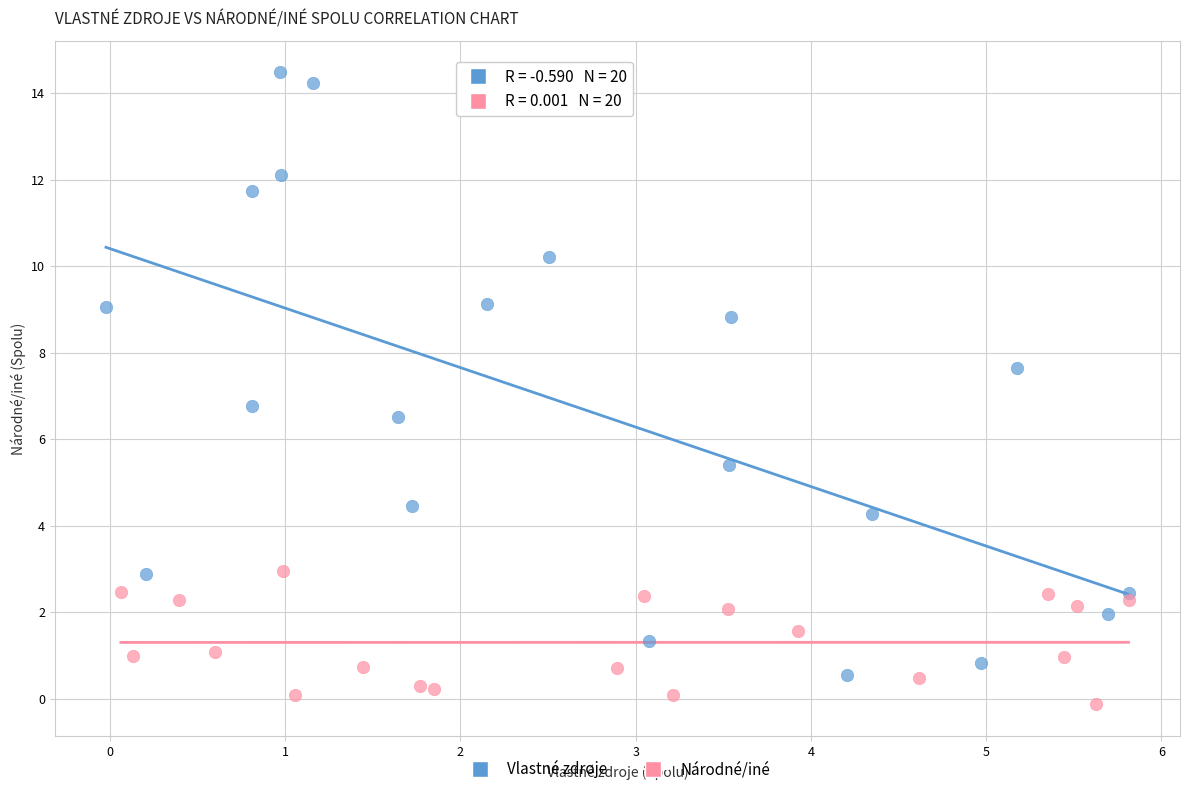

Which series contains the lowest Y value?

Národné/iné